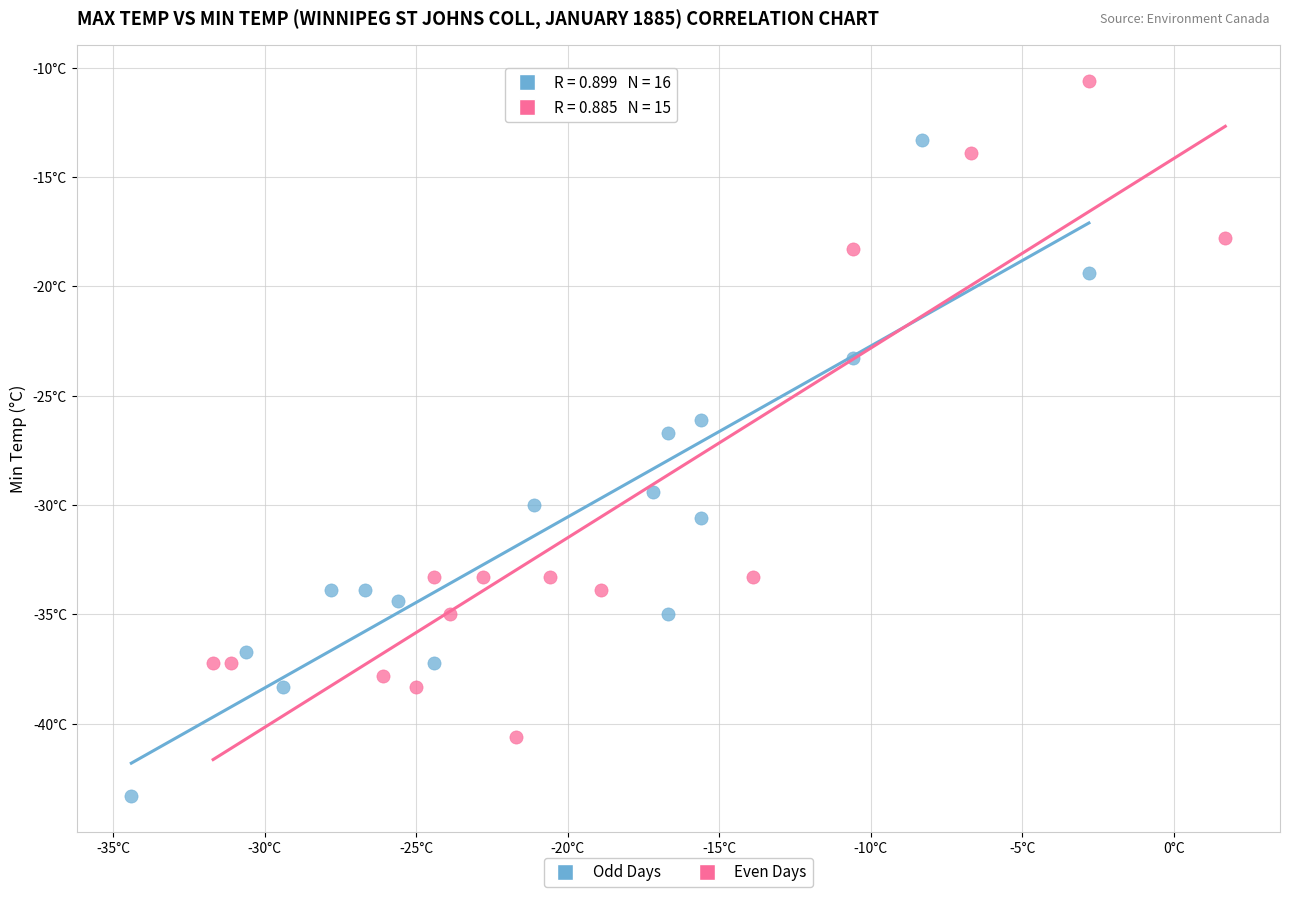

What are all the series names shown in the legend?

Odd Days, Even Days